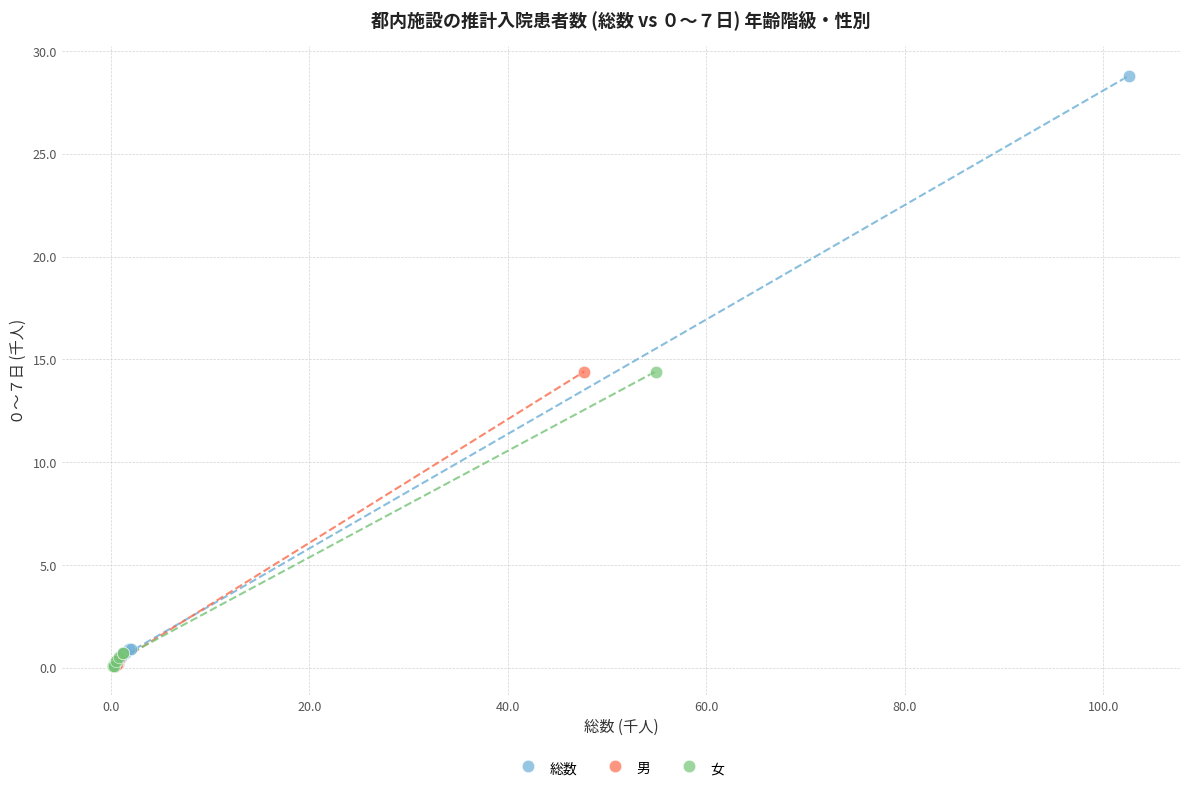

Which series has the largest Y range (max minus min)?

総数